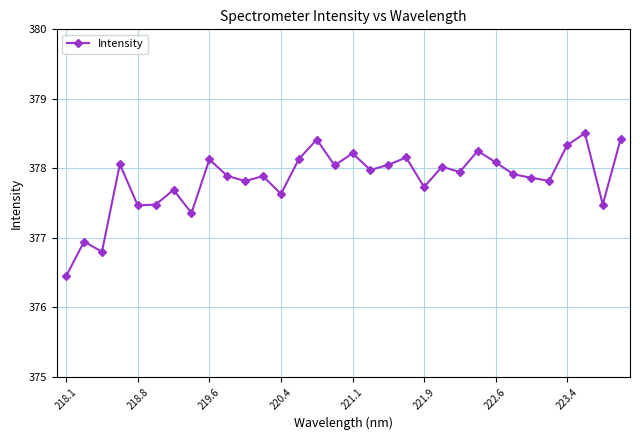

How many points are lower than both their immediate neighbors (excluding endpoints)?

11